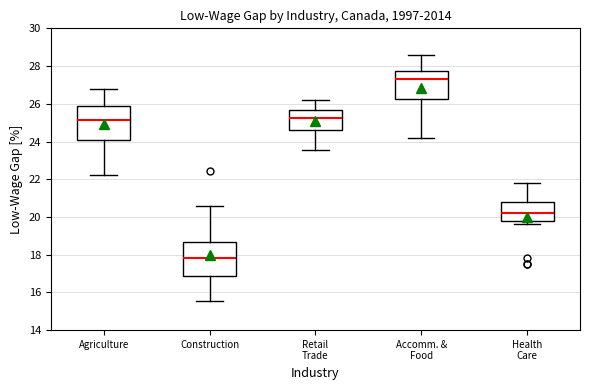

Which box has the highest median line?

Accomm. & Food